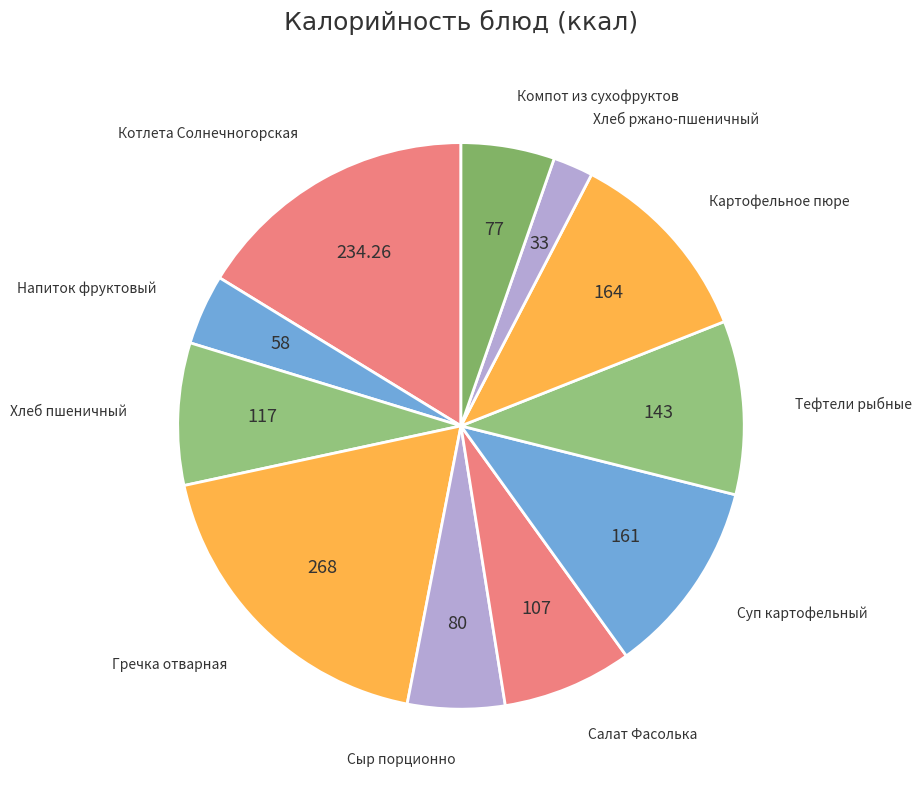

The Хлеб пшеничный slice represents 1% of the pie. True or false?

False